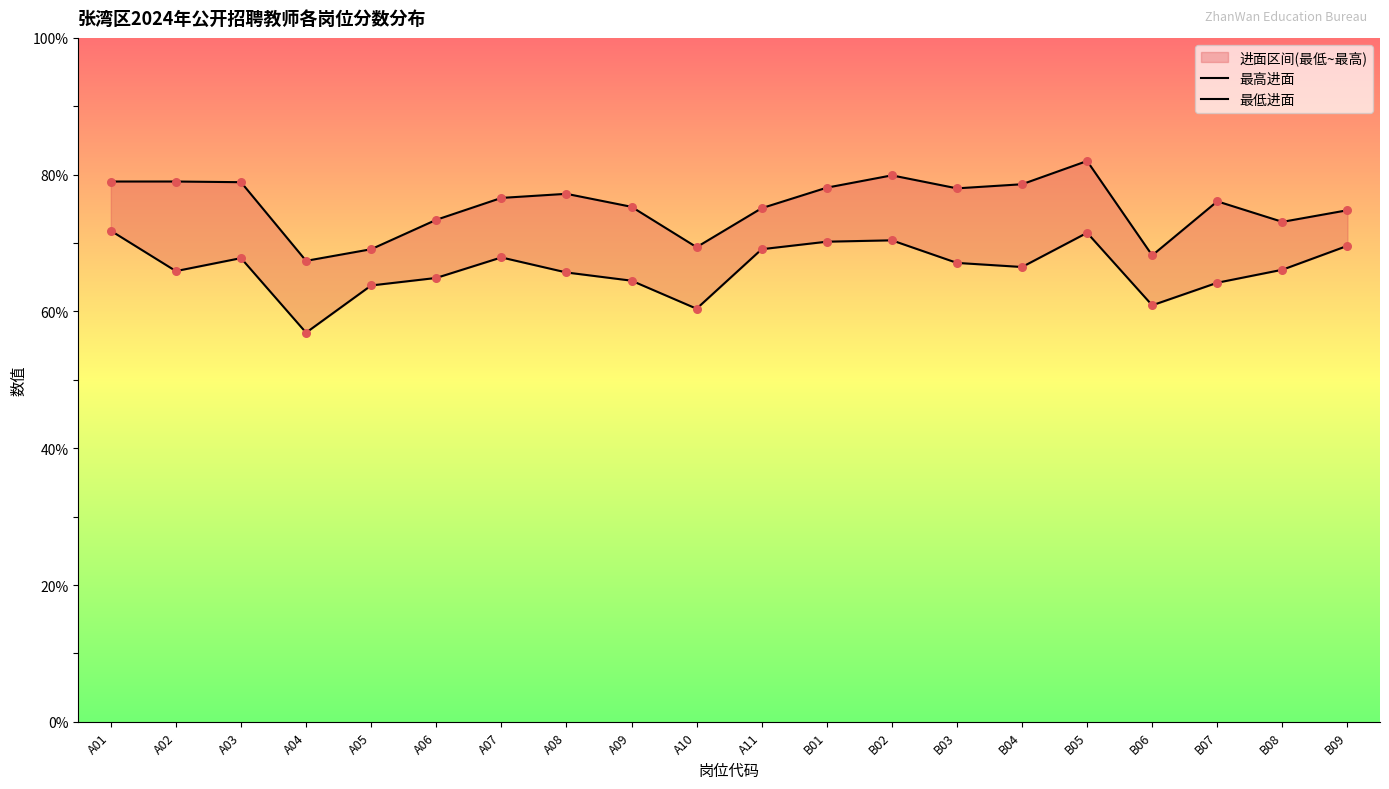

Which series has the largest total across all categories?

最高进面